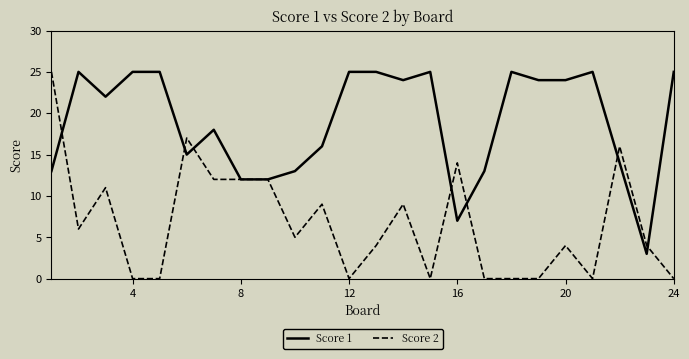

Which series has the widest spread of values?

Score 2